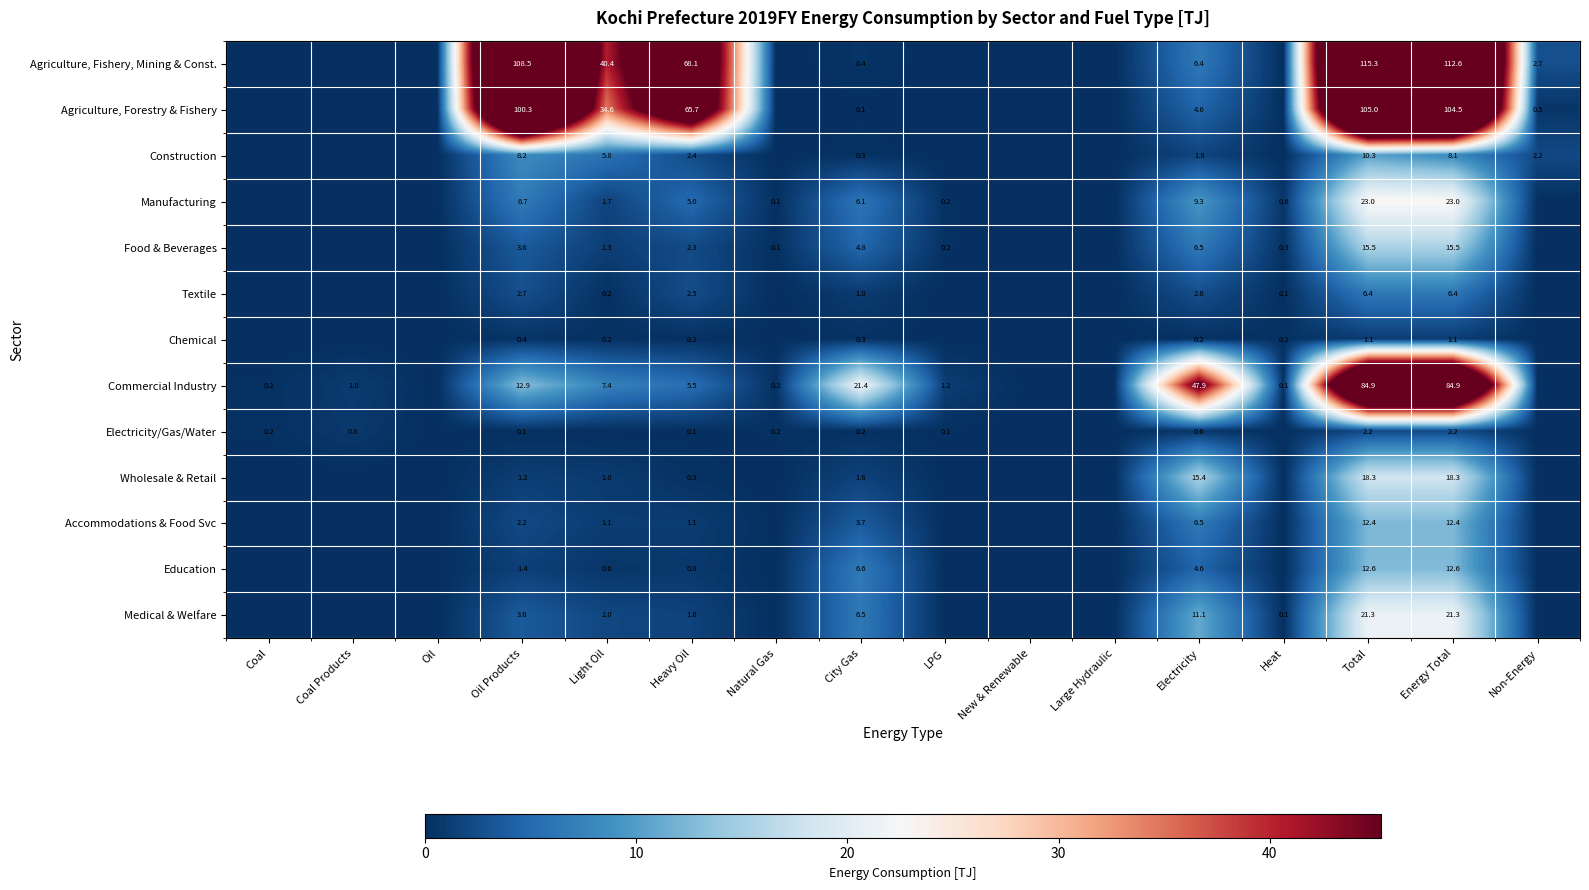

Which series changed the most between Electricity and Total?

Agriculture, Fishery, Mining & Const.